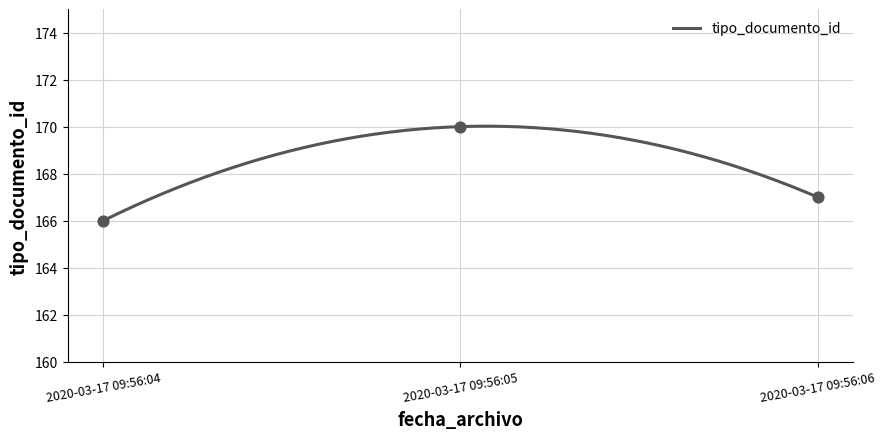

What is the change in value from 2020-03-17 09:56:04 to 2020-03-17 09:56:05?

+4